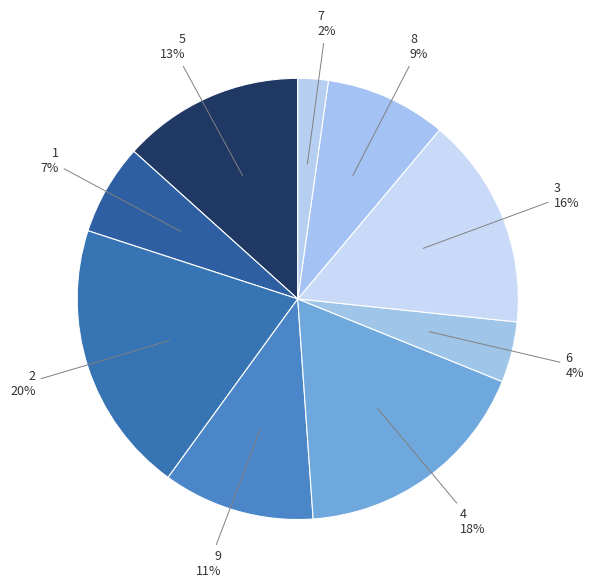

Count the number of slices in the pie.

9